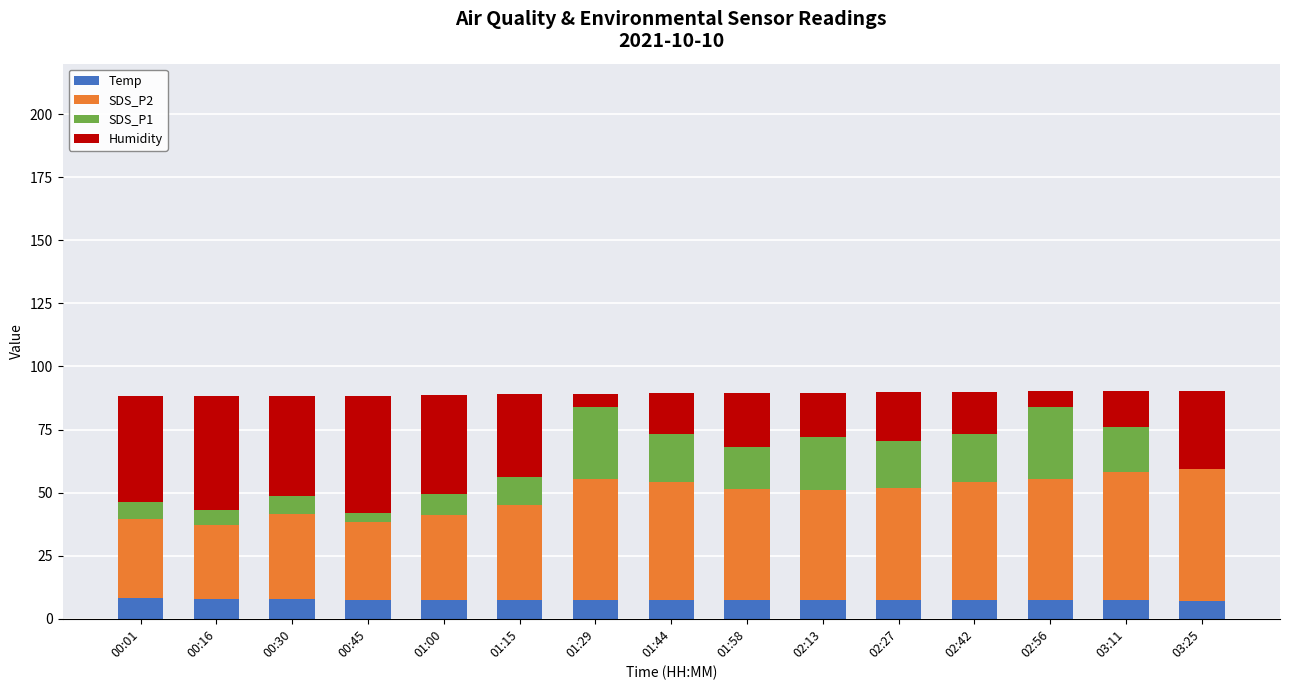

What is the sum of all Temp values?

111.8